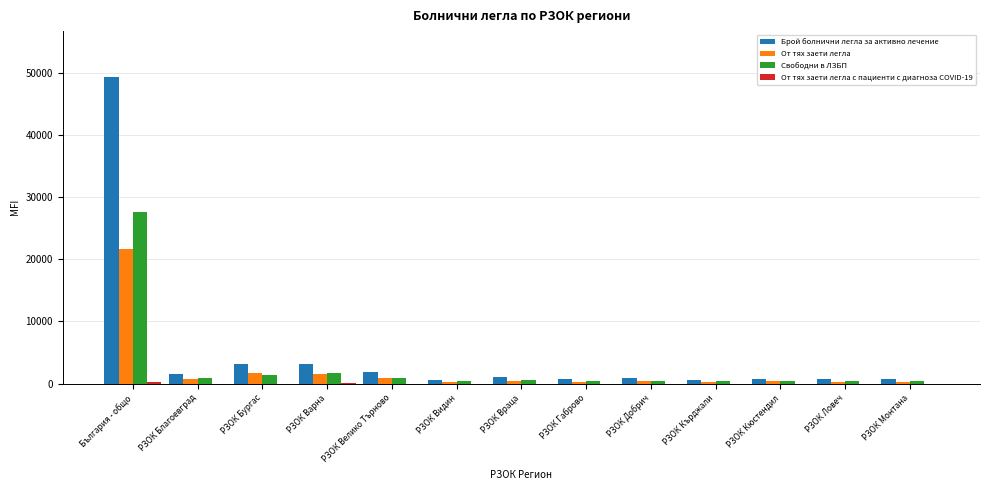

At which category is the sum across all series the highest?

България - общо